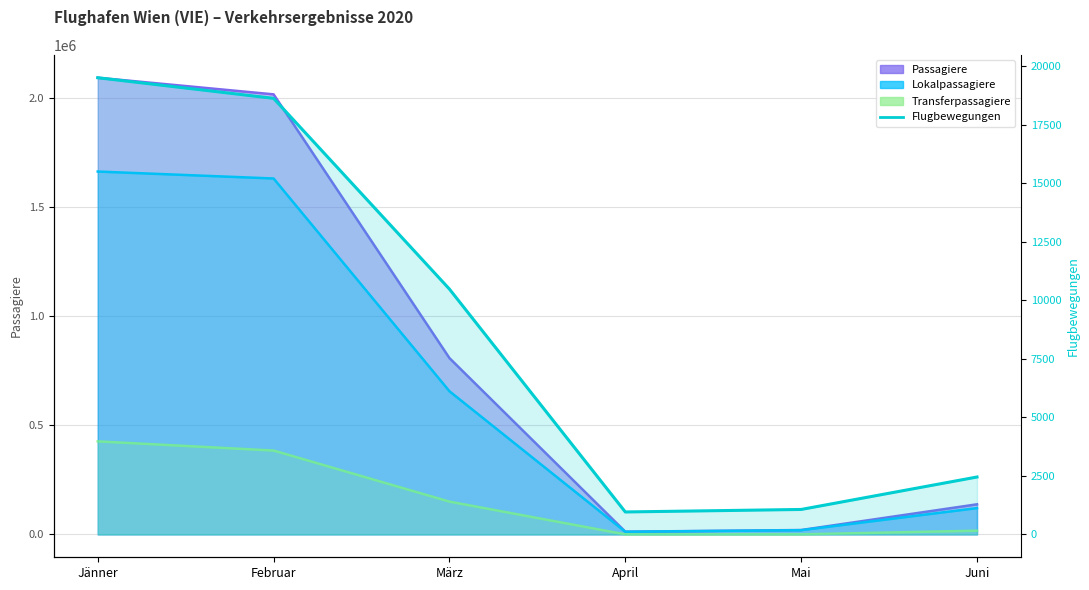

The chart shows a value of 4301 at März. True or false?

False